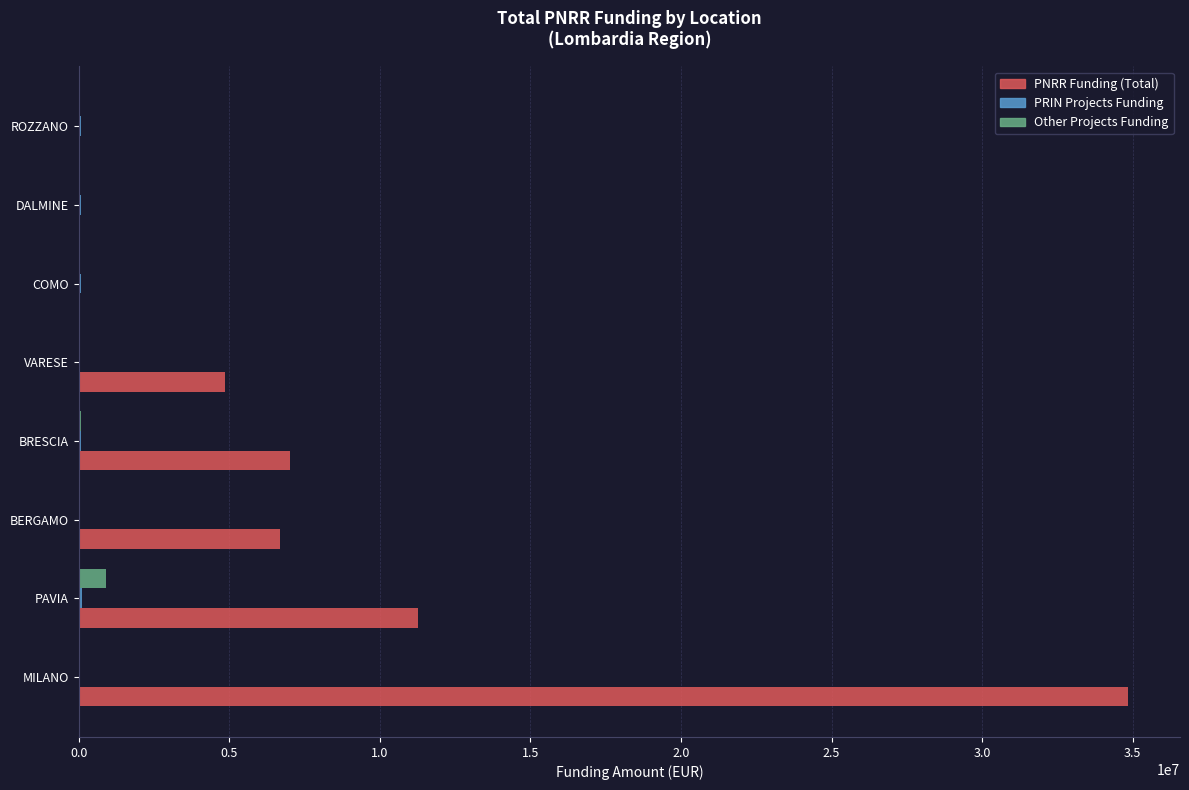

Which label corresponds to the largest value in the chart?

MILANO